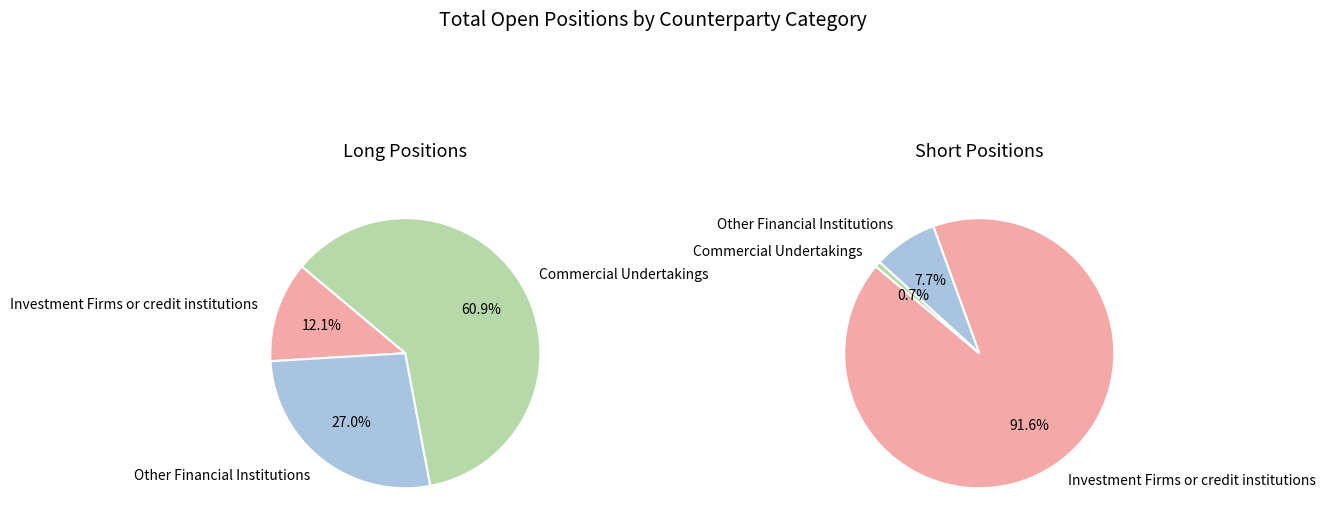

To the nearest percent, what portion does Commercial Undertakings represent?

61%